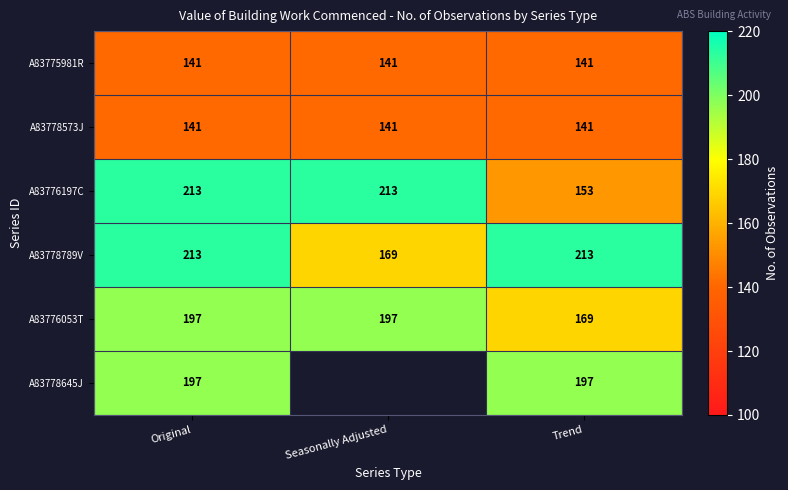

How many distinct data groups are displayed?

6